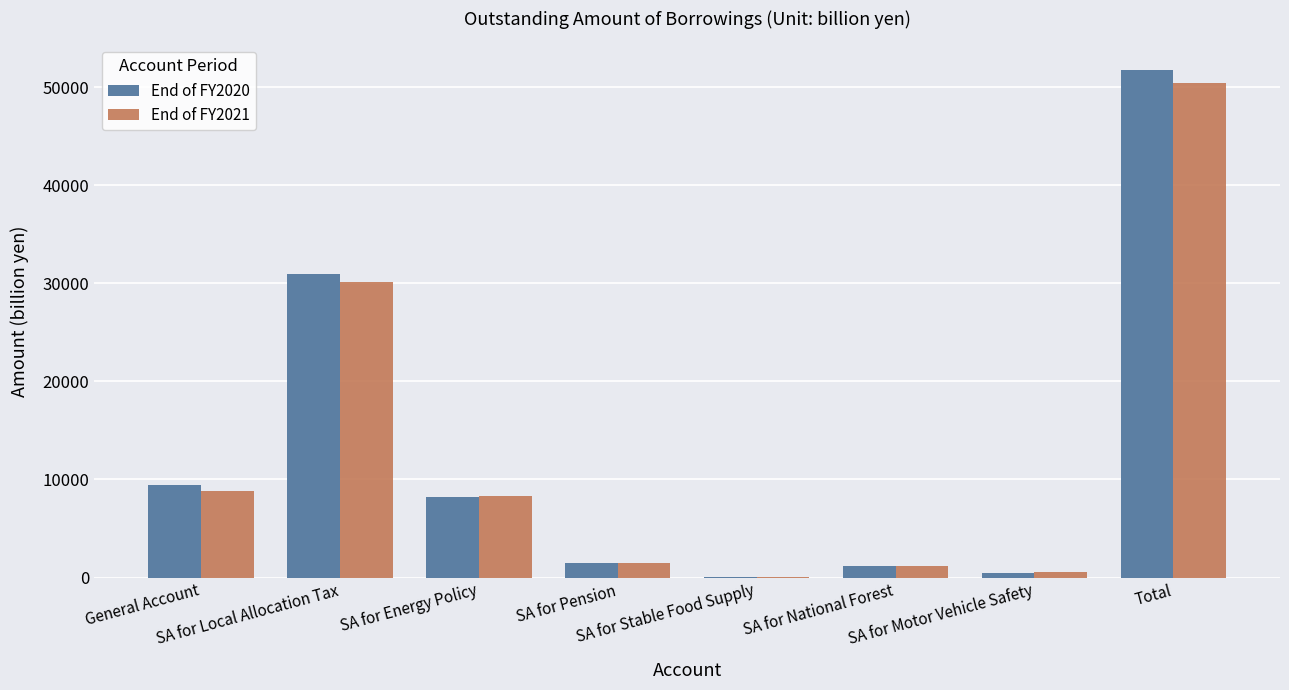

What is the maximum value for End of FY2020?

51793.3